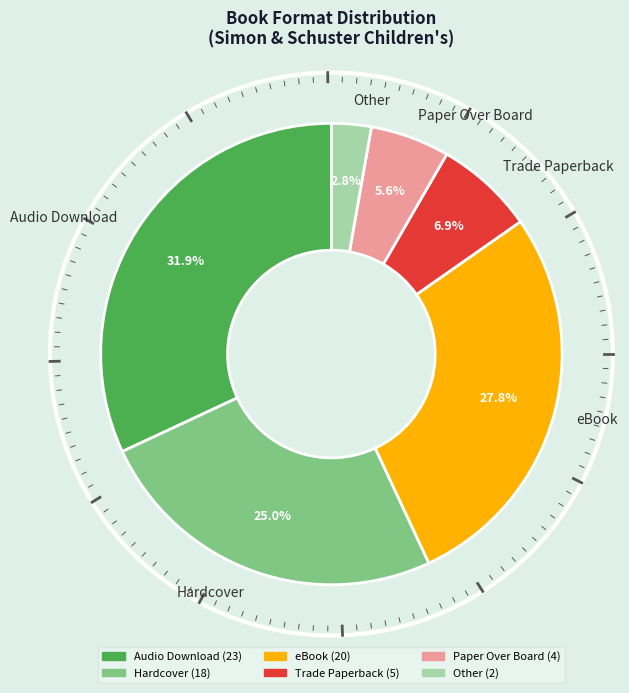

Combined, do Other and eBook account for over 50%?

No